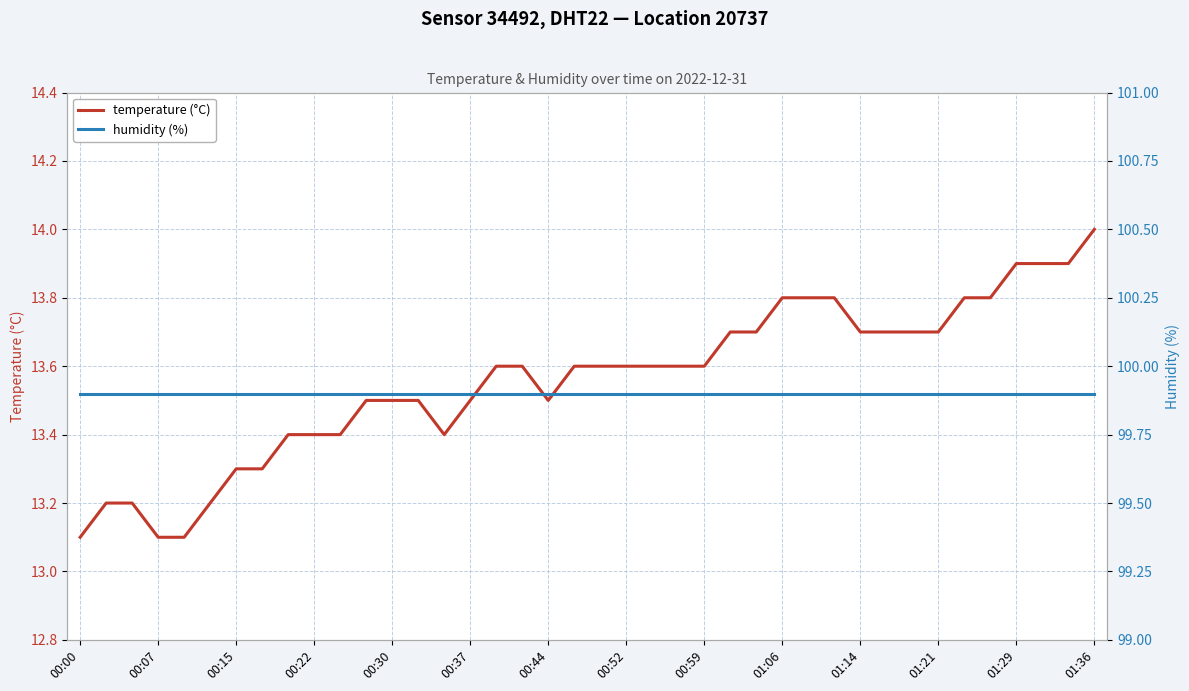

What is the sum of the temperature (°C) values at 35 and 01:21?

27.3